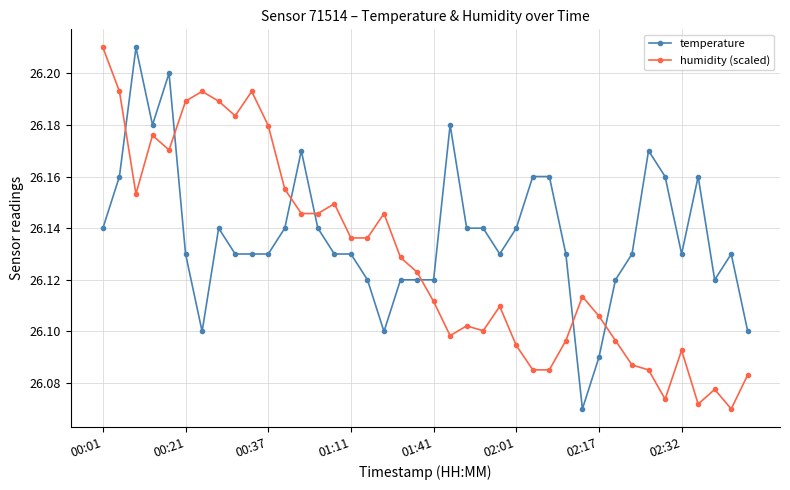

Does the chart have visible grid lines?

Yes